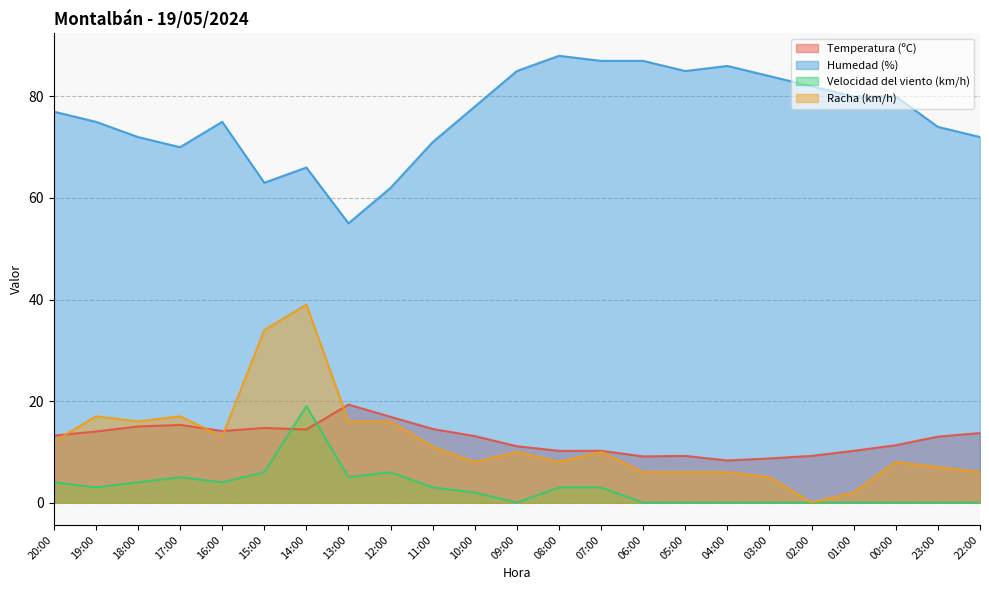

What is the total value across all series at 18:00?

107.0